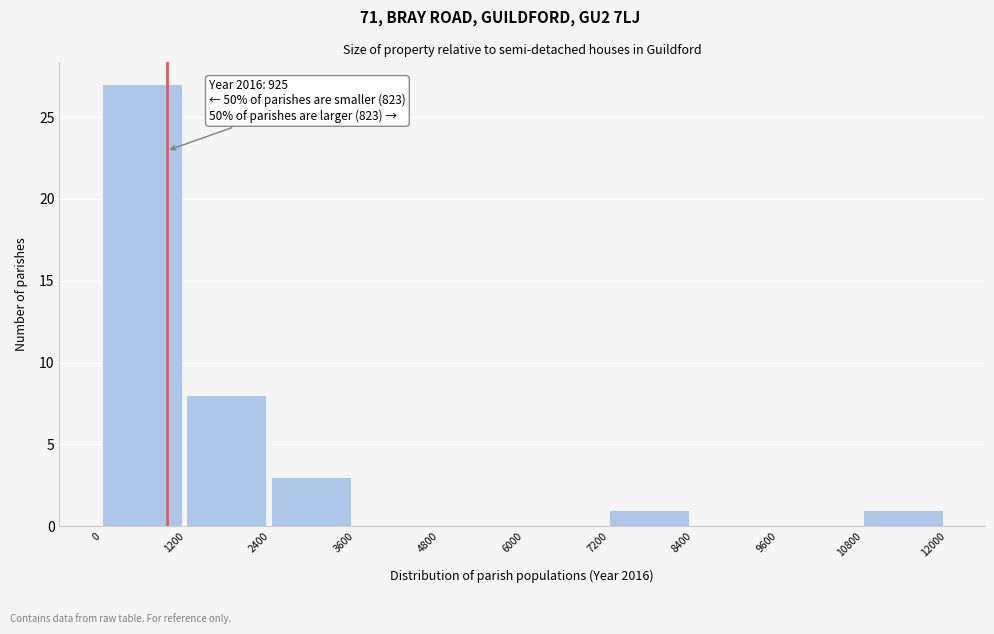

Over which range of the x-axis is the bar tallest?

0 to 1200